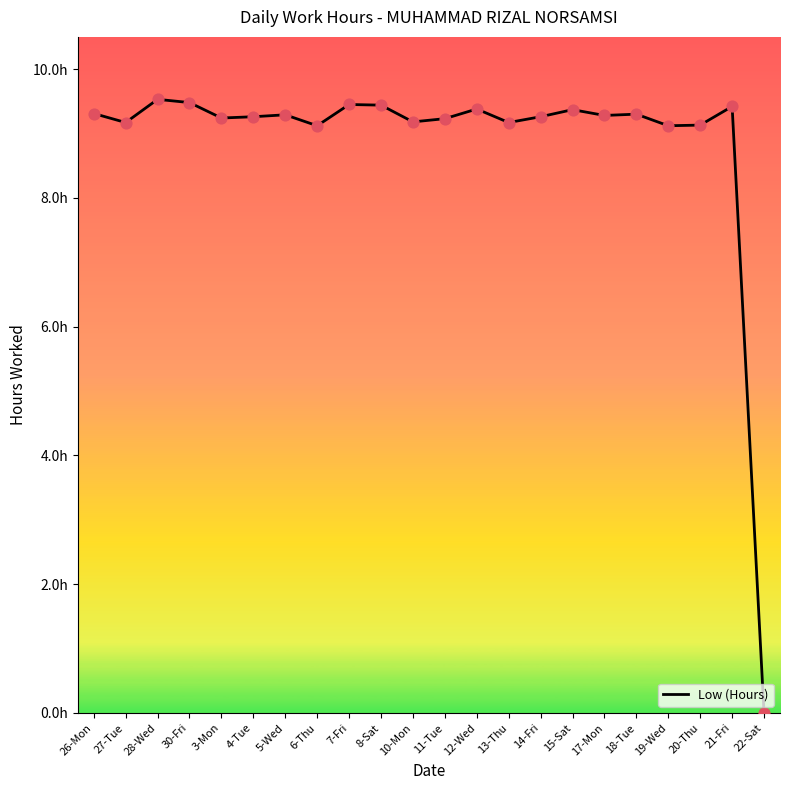

Between 30-Fri and 6-Thu, which is larger?

30-Fri